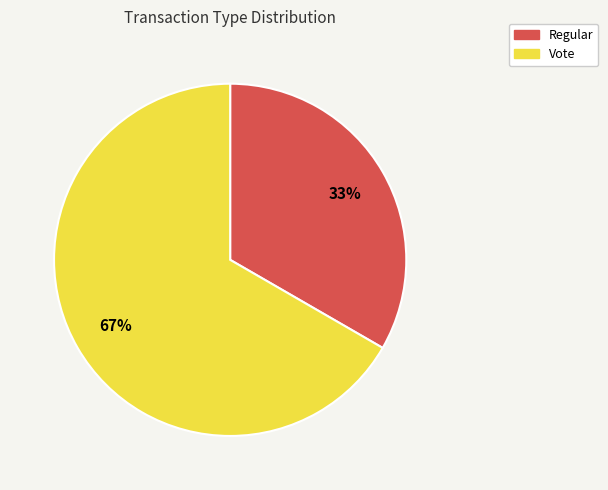

The Vote slice represents 75% of the pie. True or false?

False